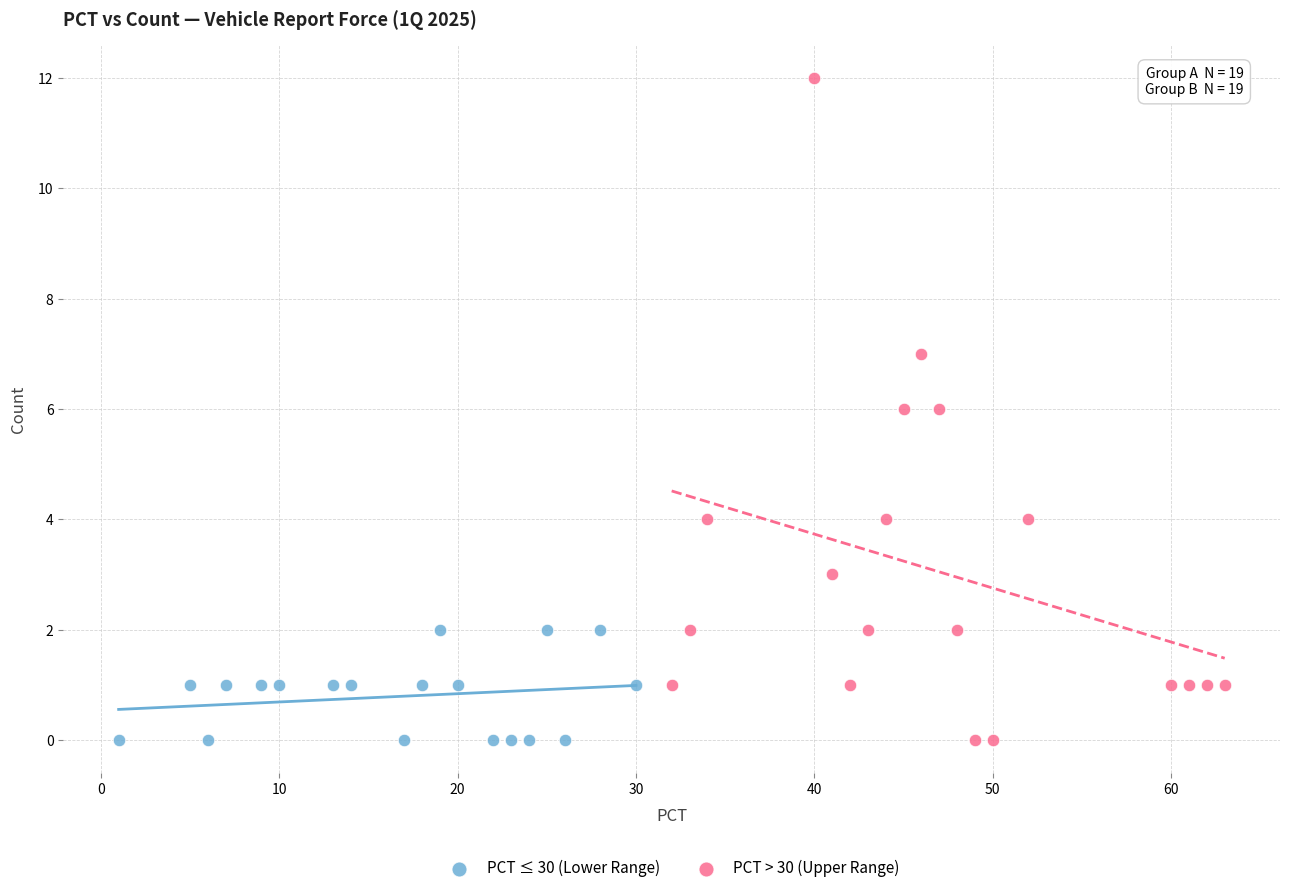

Which series has the widest spread of Y values?

PCT > 30 (Upper Range)